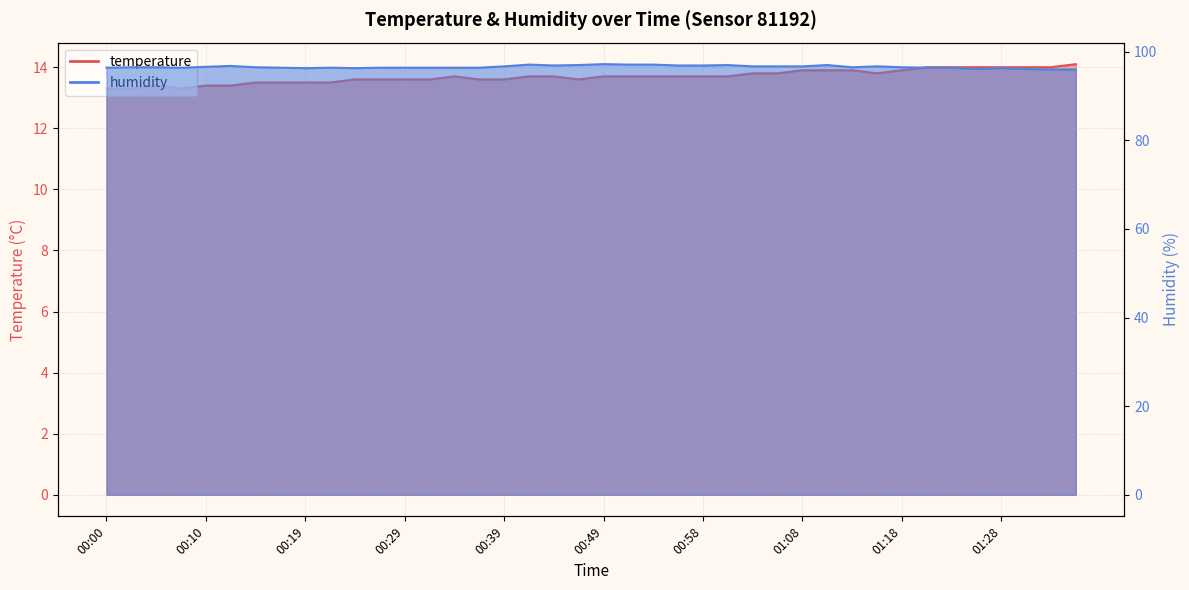

The temperature series shows 13.5 at 00:15. True or false?

True